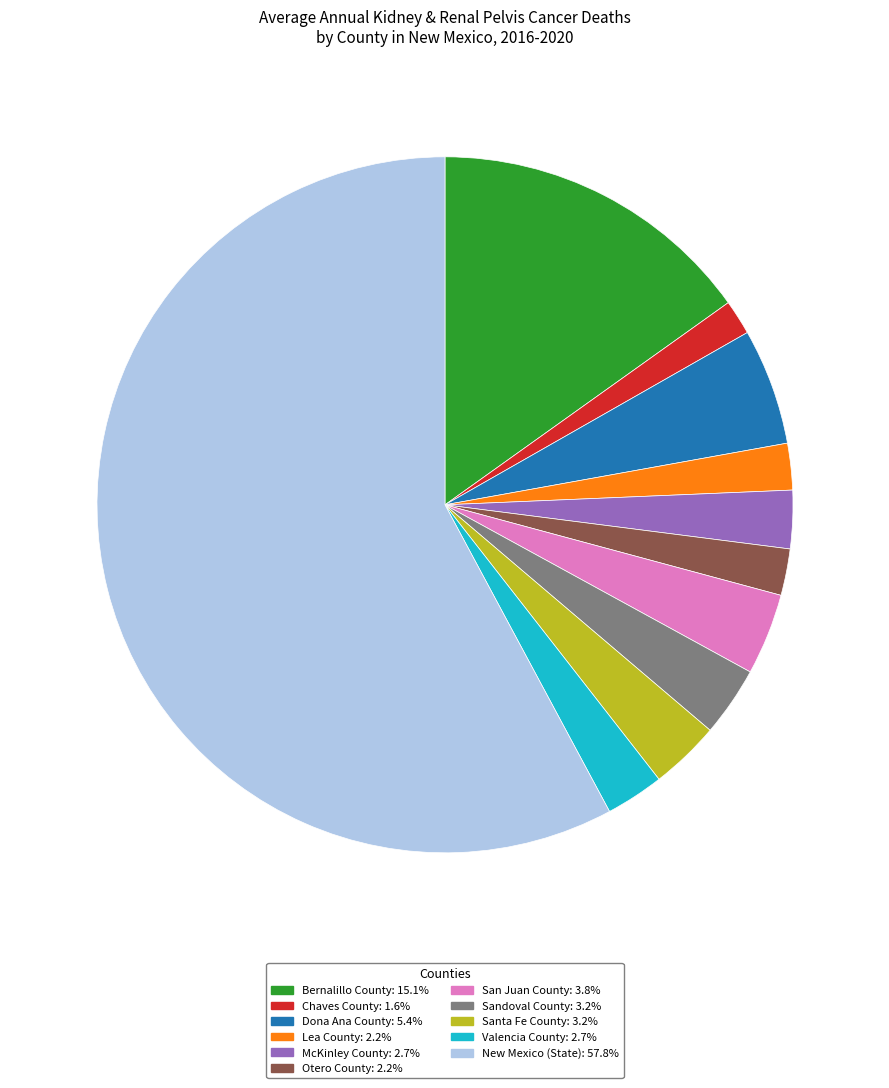

Do McKinley County: 2.7% and Valencia County: 2.7% together represent more than half of the pie?

No